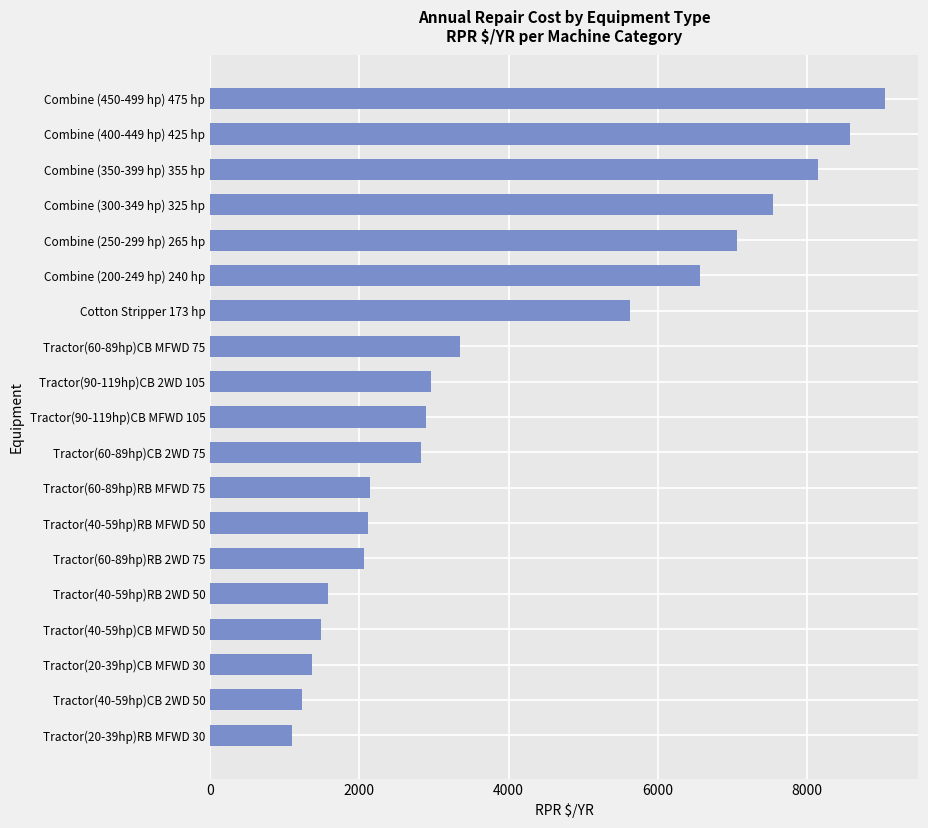

What is the difference between the maximum and minimum values?

7948.8